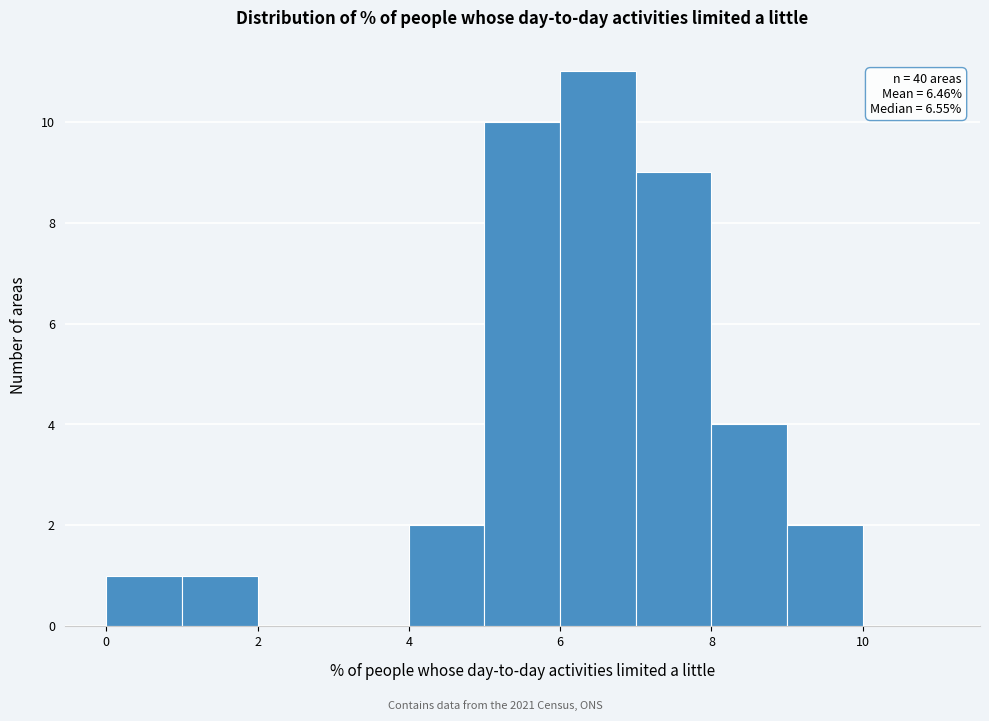

Over which range of the x-axis is the bar tallest?

6 to 7